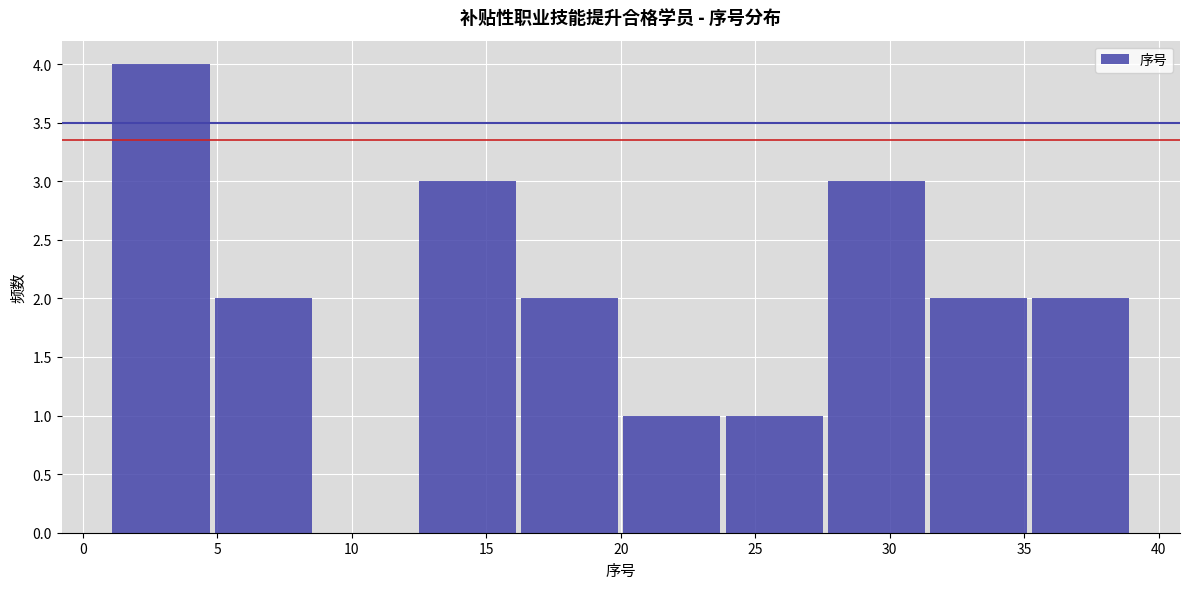

How tall is the bar that spans 31.4 to 35.2 on the x-axis? Neither the bar edges nor the heights are printed on the chart, so give them approximately, as read against the axes.

2